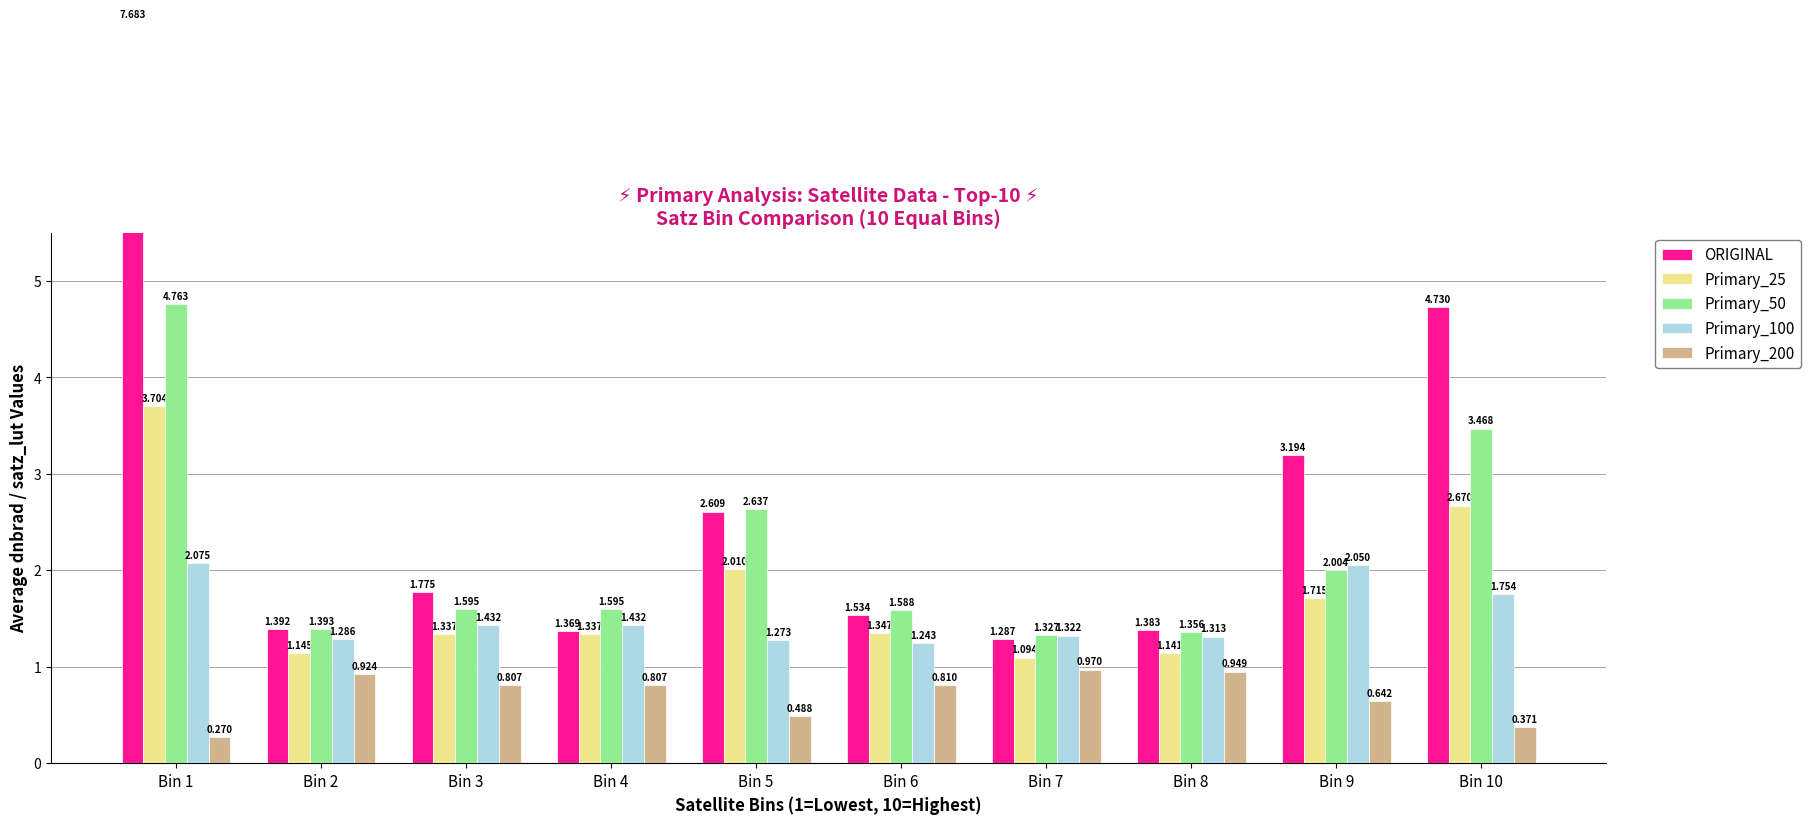

Count the number of categories in the chart.

10